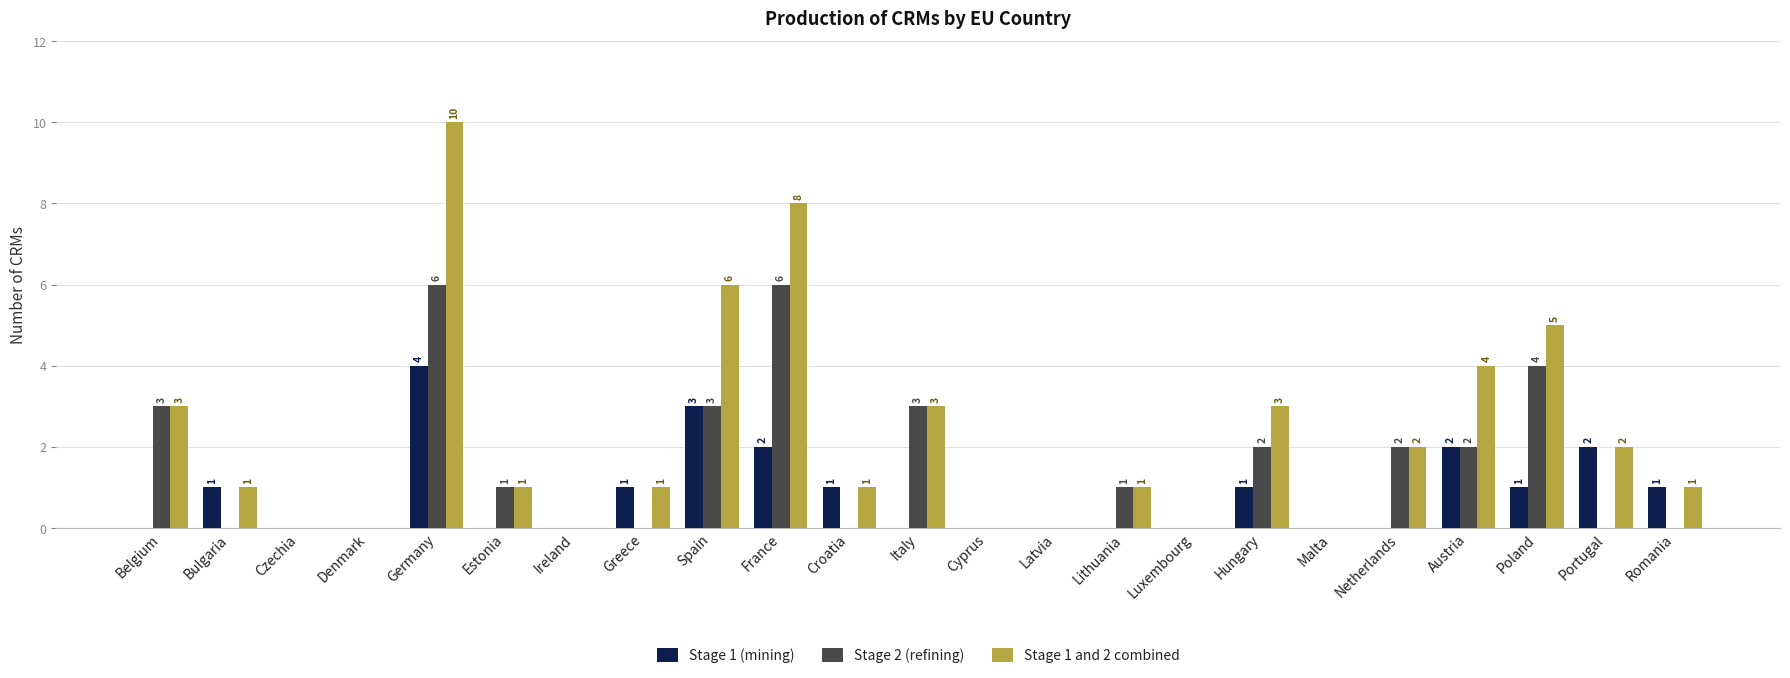

Read the Stage 1 and 2 combined value at Bulgaria.

1